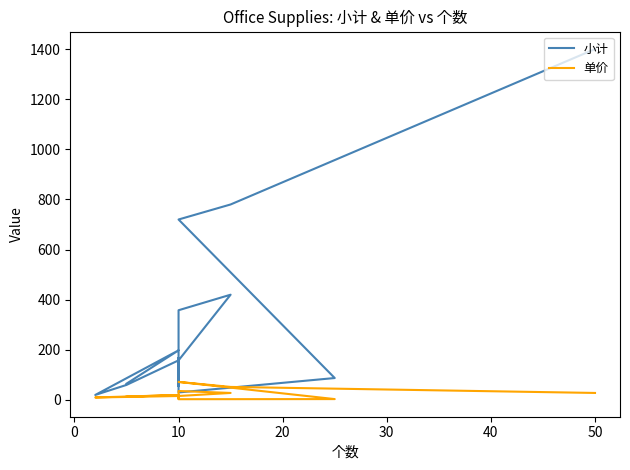

The value of 单价 at 20 is 3.5. True or false?

True